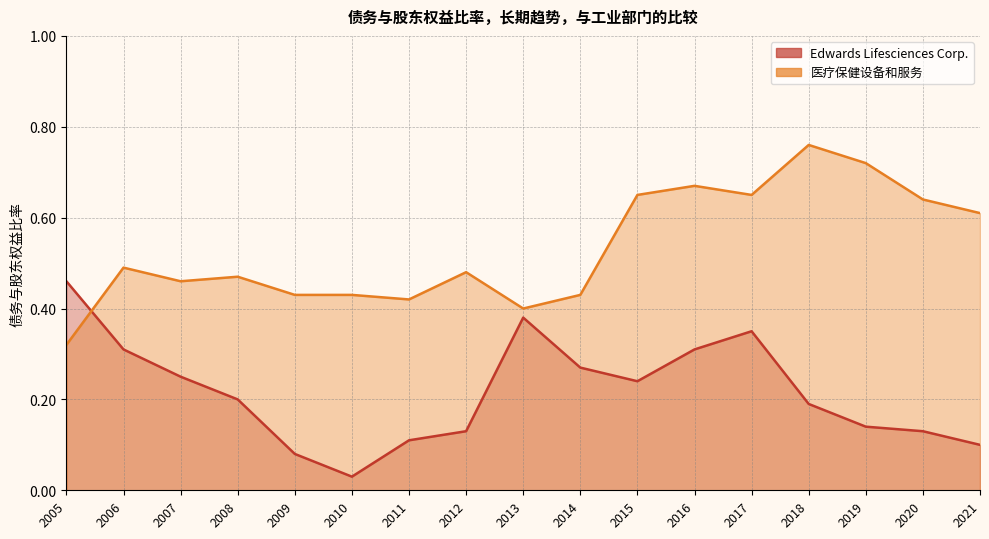

Which series changed the most between 2006 and 2016?

医疗保健设备和服务